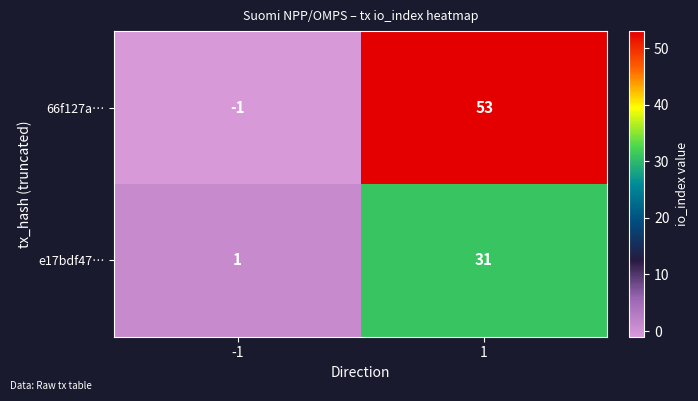

What is the sum of the e17bdf47… values at -1 and 1?

32